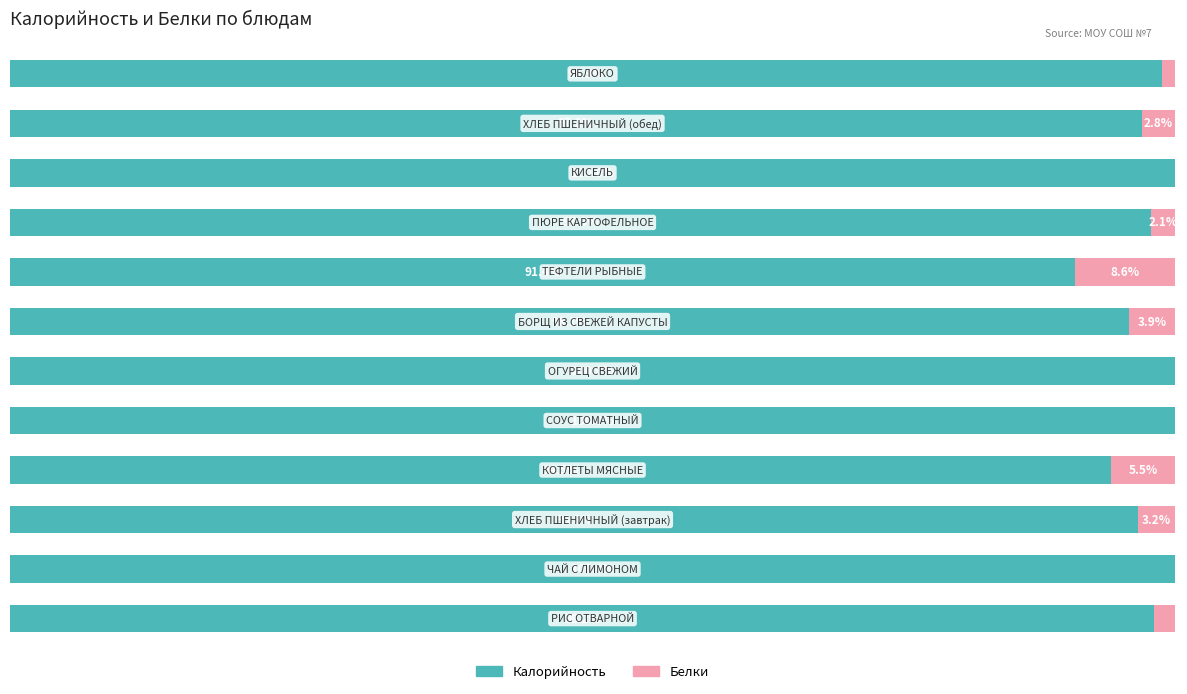

Rank the series by their average value, from lowest to highest.

Белки, Калорийность